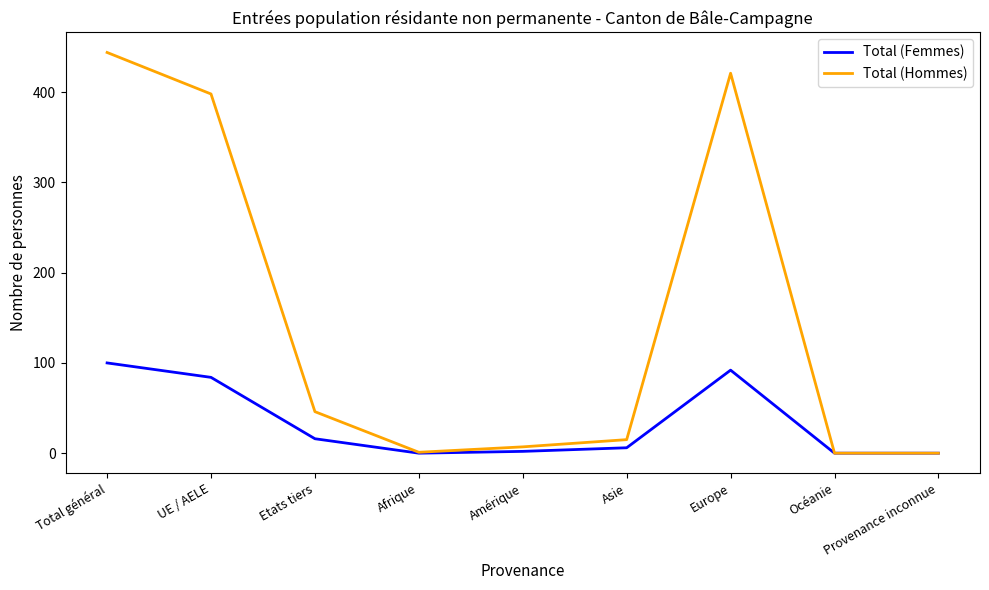

How many lines are shown in the chart?

2